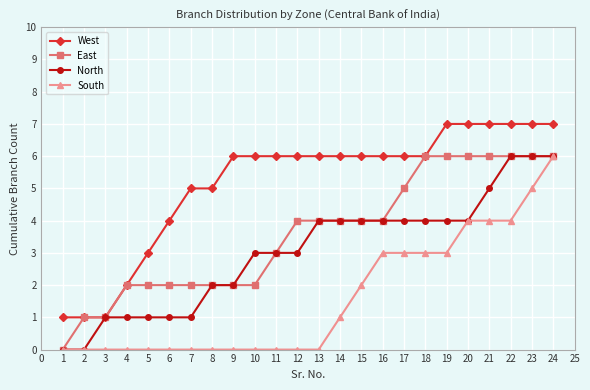

How many distinct data groups are displayed?

4